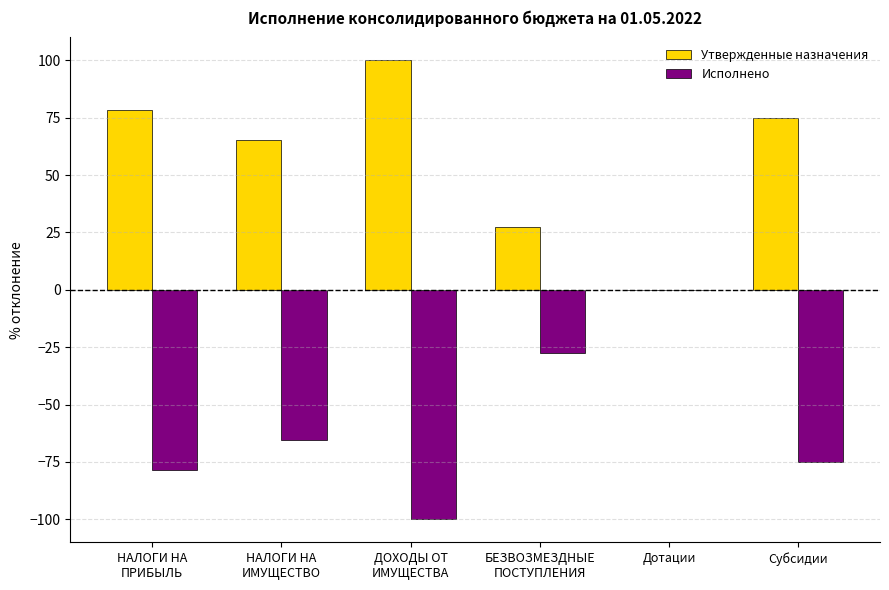

Where is Утвержденные назначения nearest to the value 50?

НАЛОГИ НА
ИМУЩЕСТВО